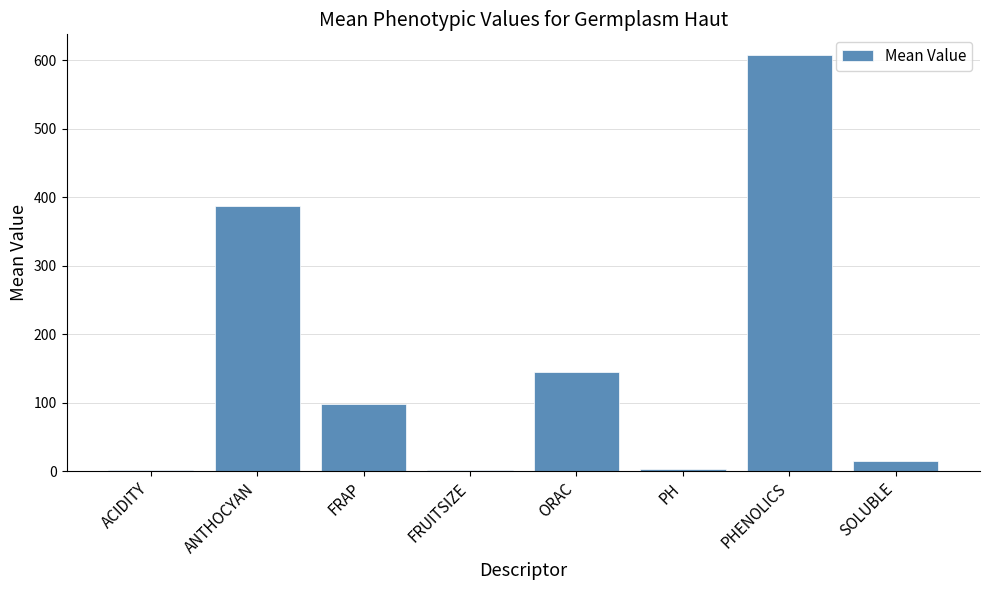

Between SOLUBLE and PHENOLICS, which is larger?

PHENOLICS